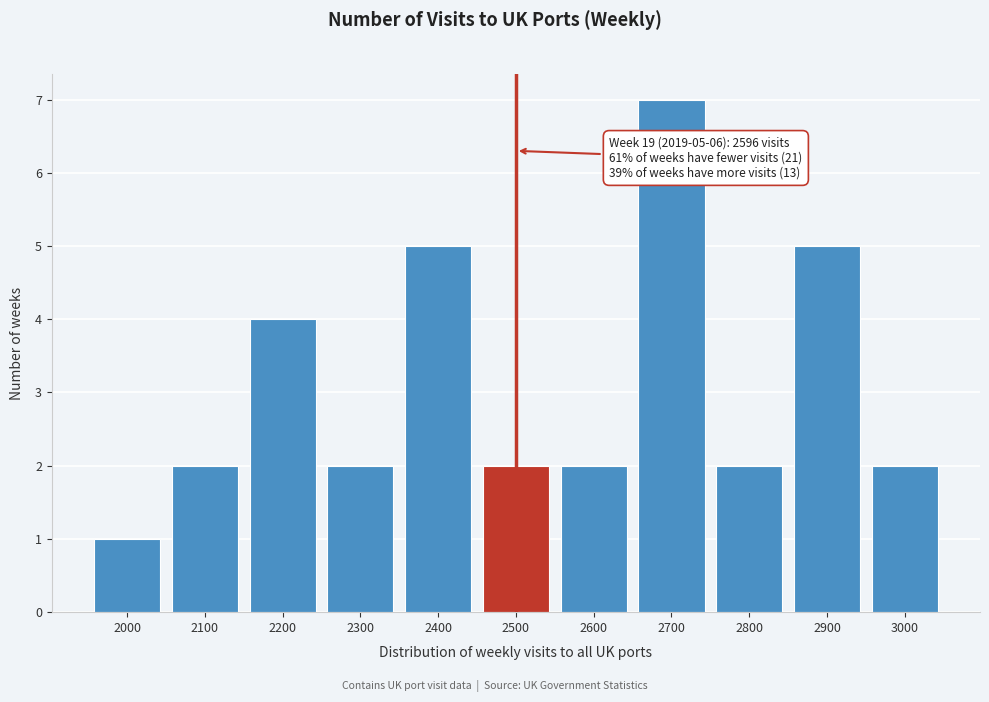

Reading left to right, extract all data points from this chart.

2000=1	2100=2	2200=4	2300=2	2400=5	2500=2	2600=2	2700=7	2800=2	2900=5	3000=2